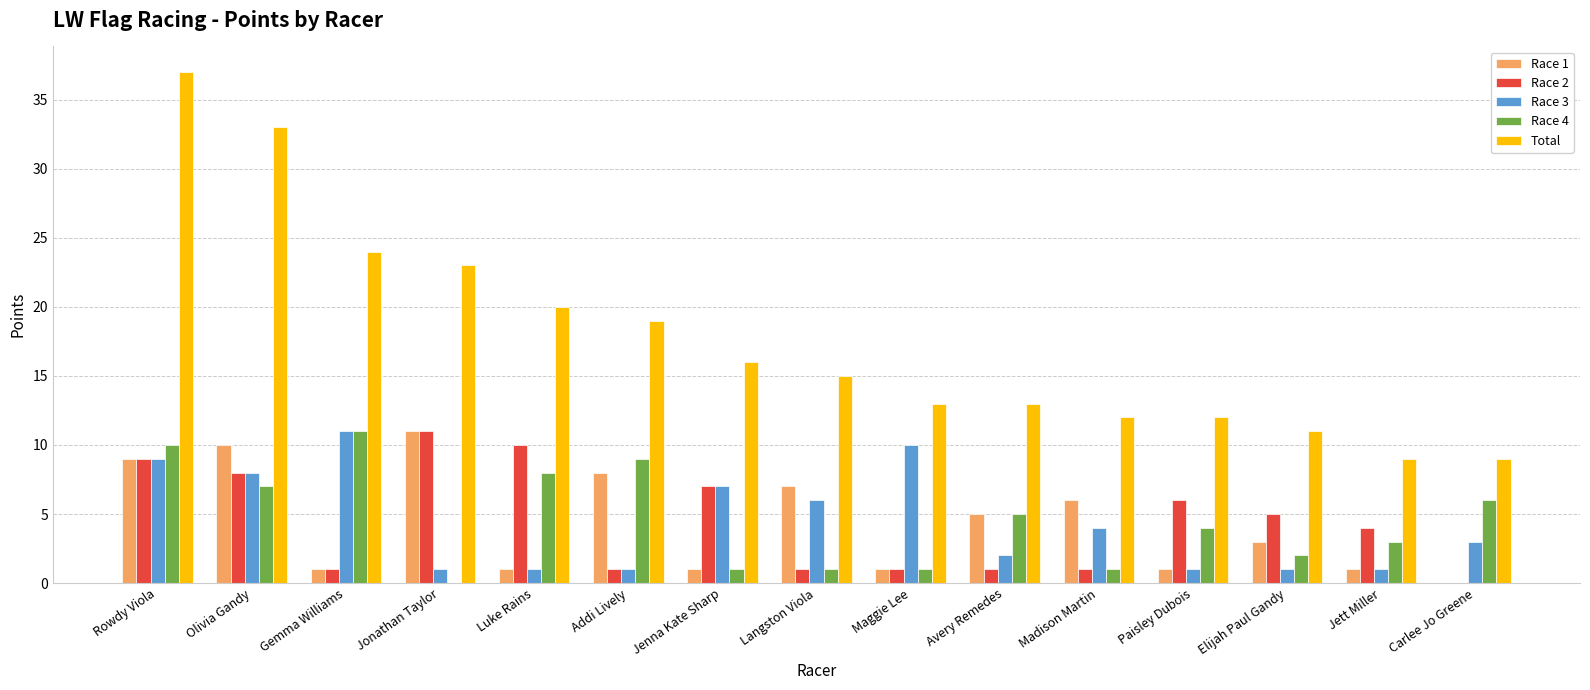

Which series changed the most between Rowdy Viola and Madison Martin?

Total